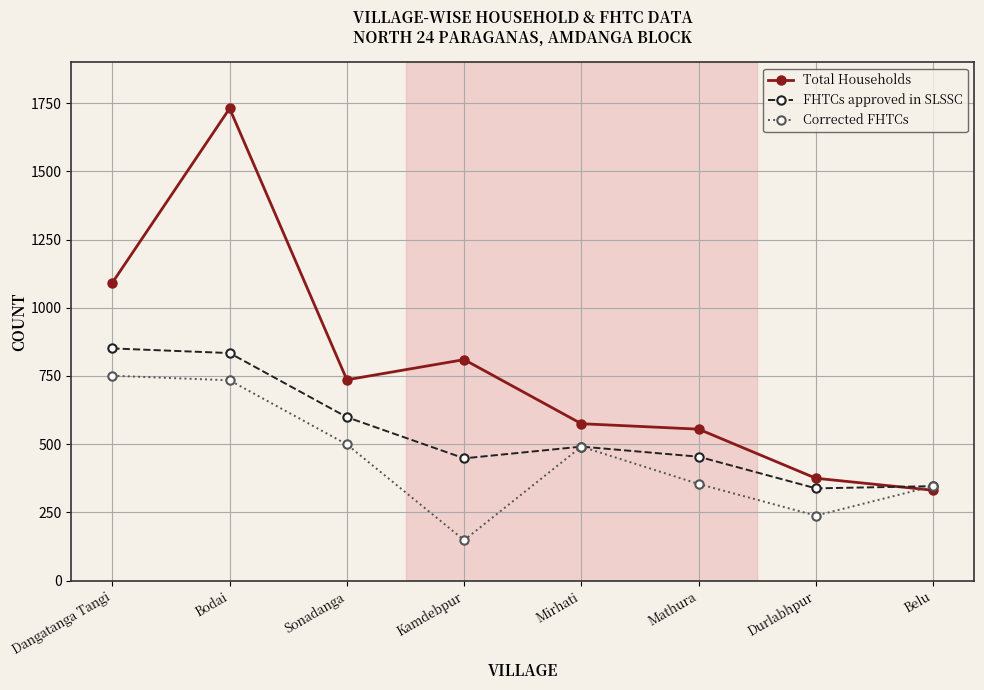

At which label does Corrected FHTCs reach its peak?

Dangatanga Tangi